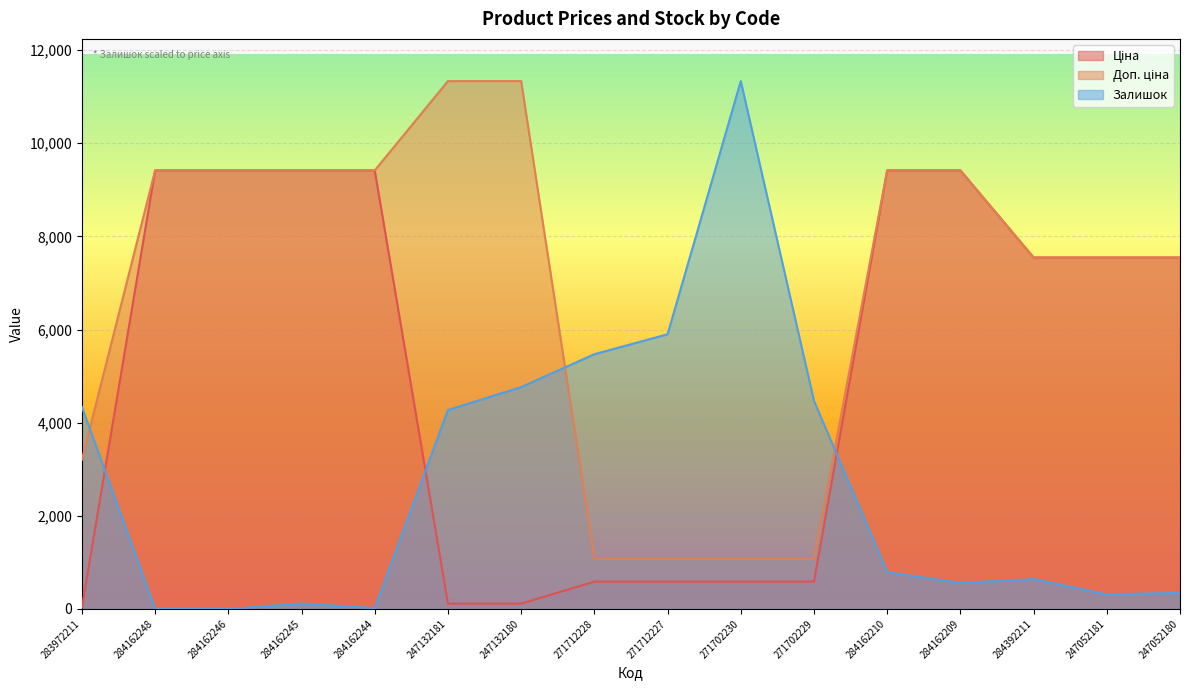

How many times do Залишок and Ціна cross each other?

3